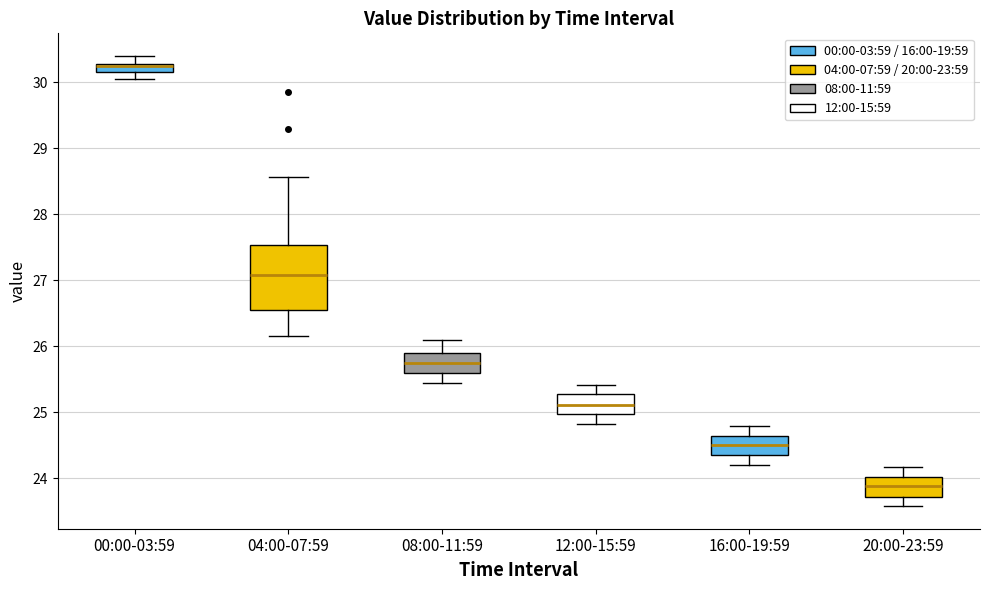

Which box is the tallest, from its lower edge to its upper edge?

04:00-07:59